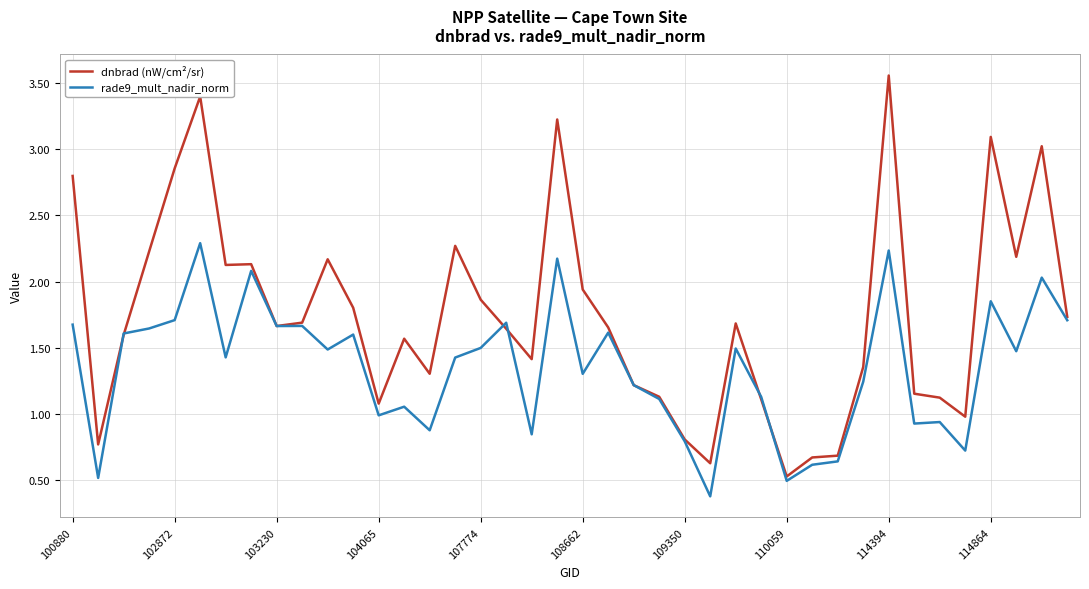

Which series has the largest total across all categories?

dnbrad (nW/cm²/sr)